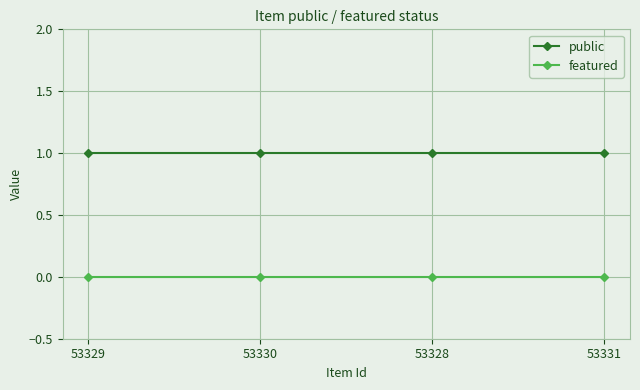

True or false: public and featured cross at least once.

False